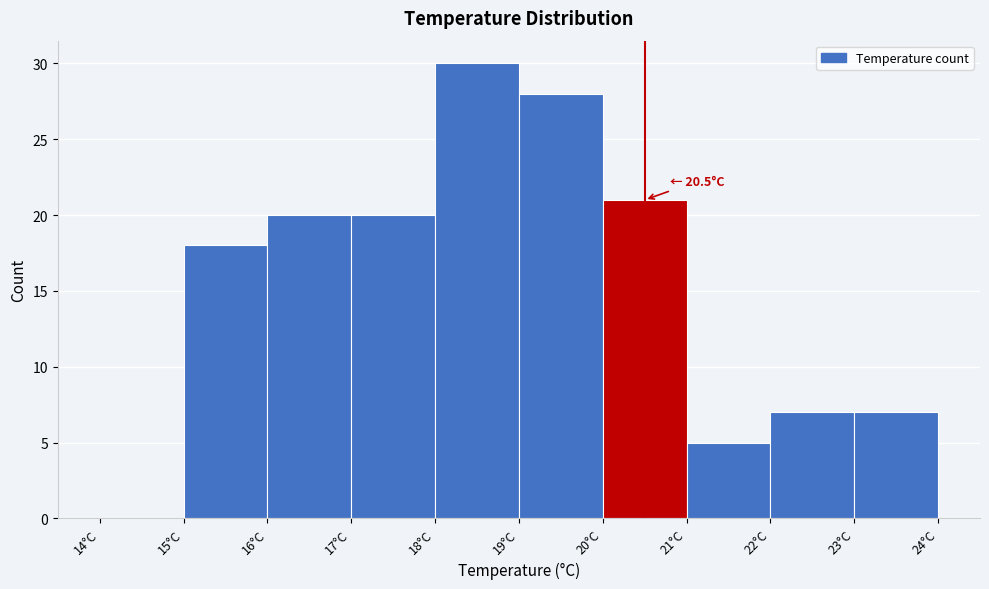

Which range on the x-axis has the tallest bar?

18 to 19